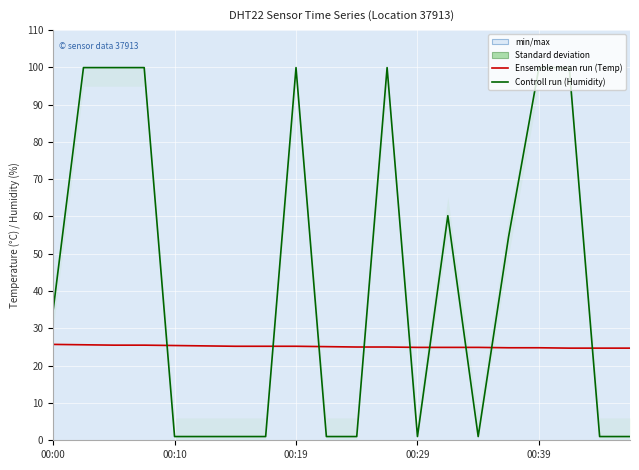

What is the label of the 20th point from the left?

19